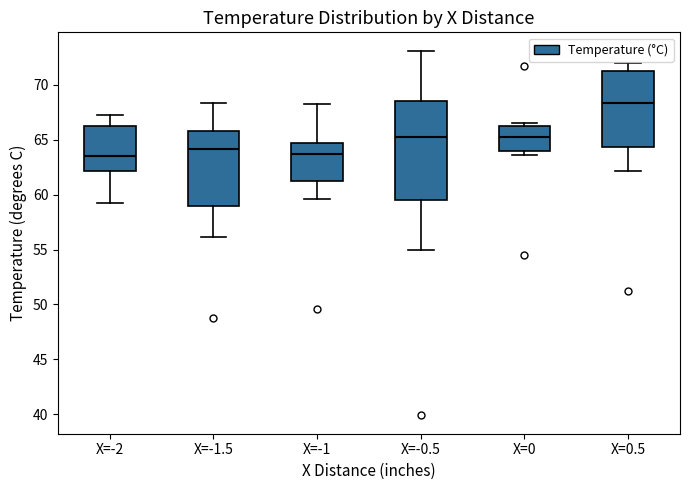

Reading left to right, transcribe this box plot: for each box, give where its median line is, the range the box spans, and where its two whiskers end, as read against the y-axis. The values are not printed on the chart, so give them approximately, as read against the axis.

X=-2: median 63.5, box 62.0 to 66.5, whiskers 59.0 to 67.0
X=-1.5: median 64.0, box 59.0 to 66.0, whiskers 56.0 to 68.5
X=-1: median 63.5, box 61.5 to 64.5, whiskers 59.5 to 68.0
X=-0.5: median 65.0, box 59.5 to 68.5, whiskers 55.0 to 73.0
X=0: median 65.0, box 64.0 to 66.5, whiskers 63.5 to 66.5 (just above the box's upper edge)
X=0.5: median 68.5, box 64.5 to 71.5, whiskers 62.0 to 72.0